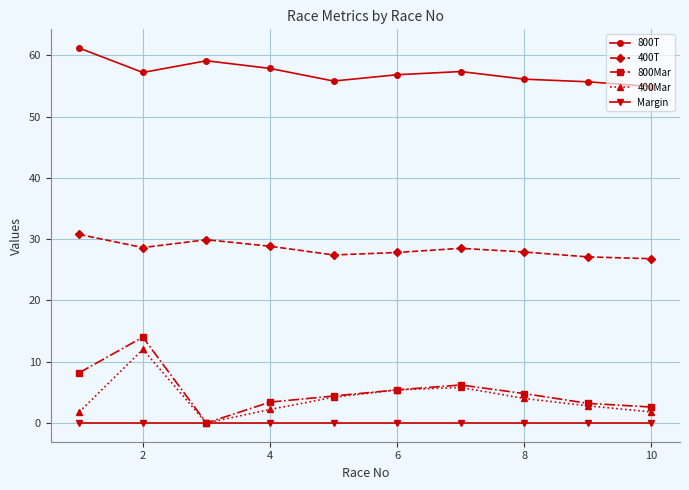

How many lines are shown in the chart?

5